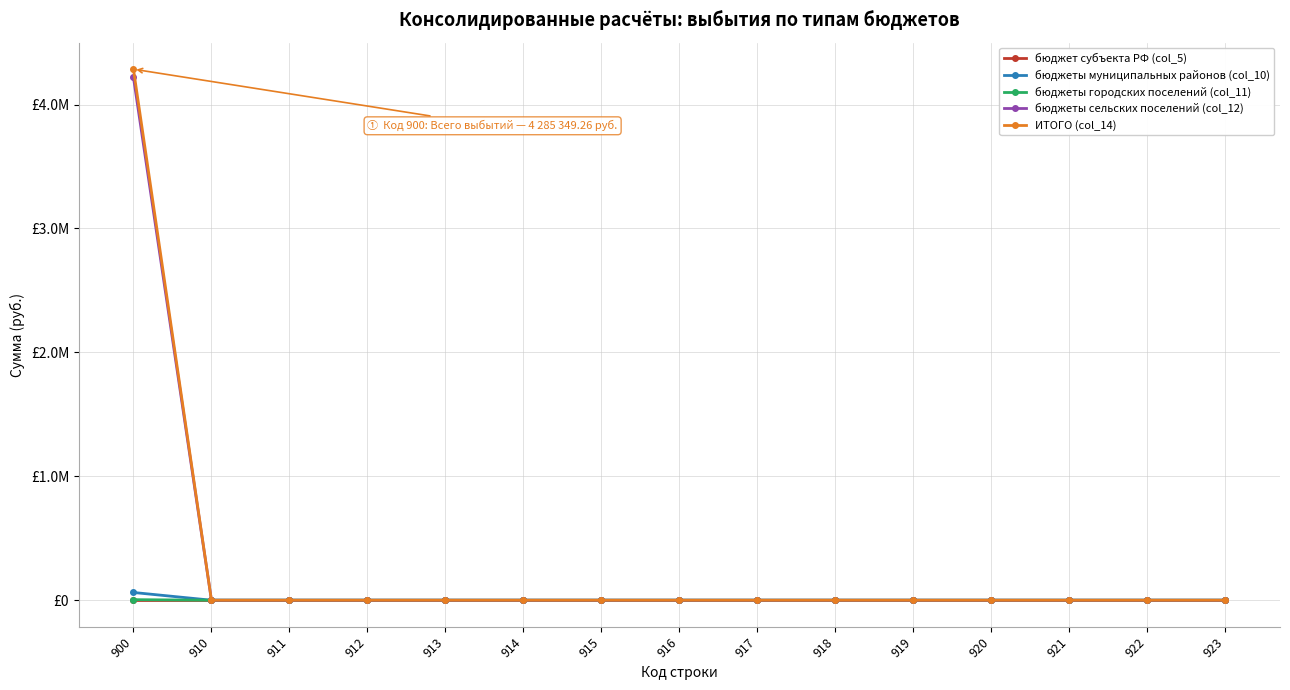

Is this an area chart (filled region under the line)?

No